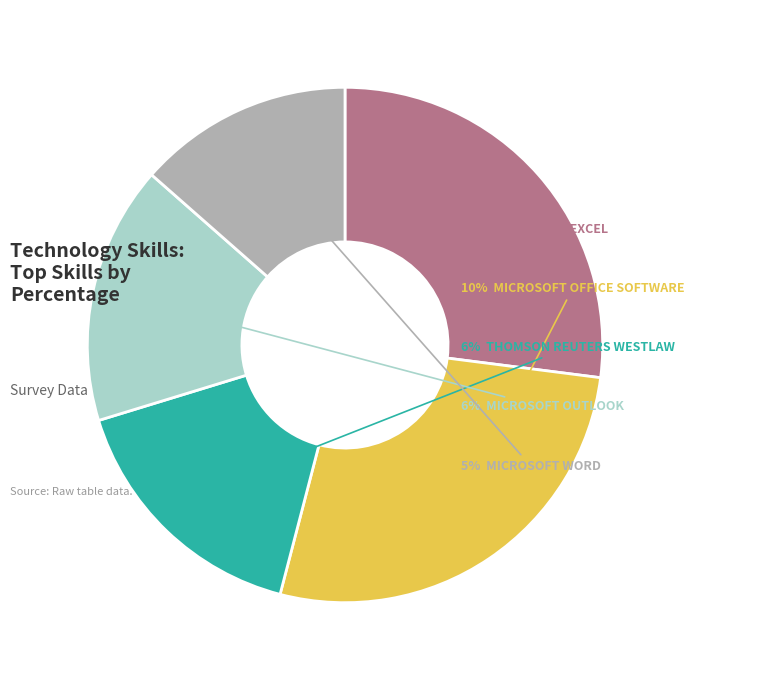

Does any single category account for the majority?

No